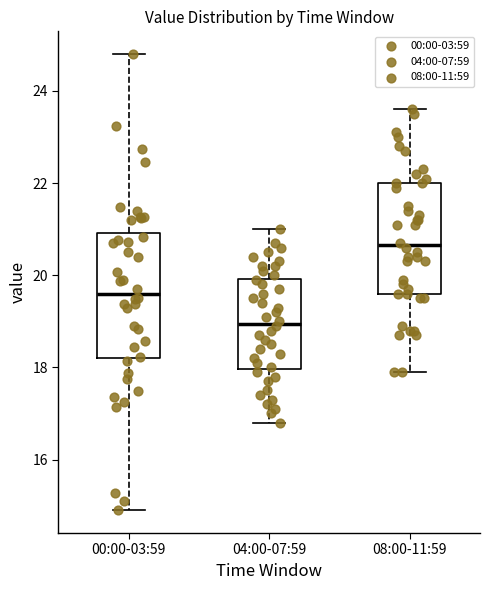

Comparing the boxes themselves (not the whiskers), which one is the tallest?

00:00-03:59